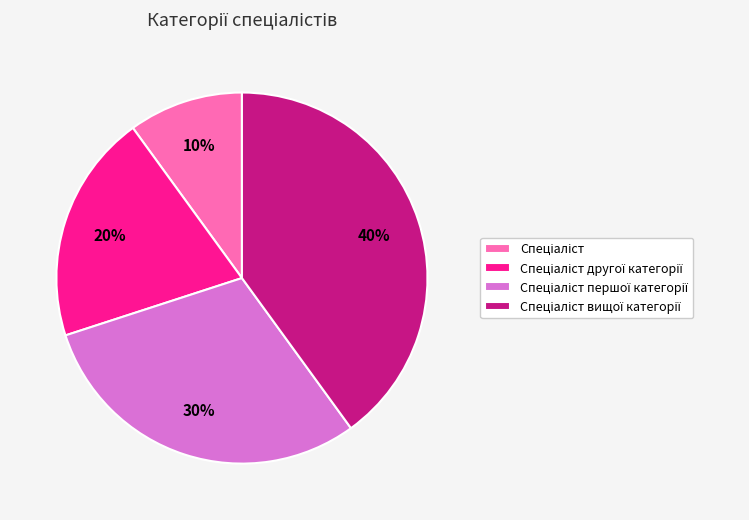

Is there a majority slice in this chart?

No